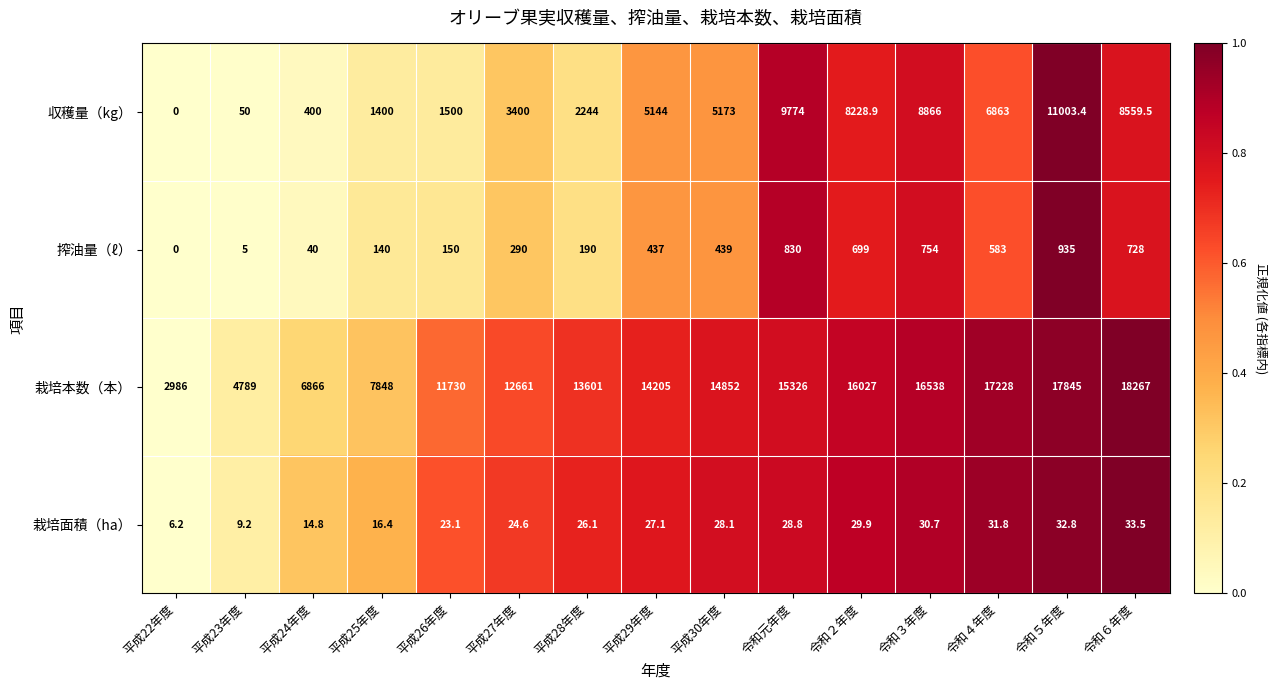

True or false: 収穫量（kg） has a value of 1080.1 at 平成28年度.

False